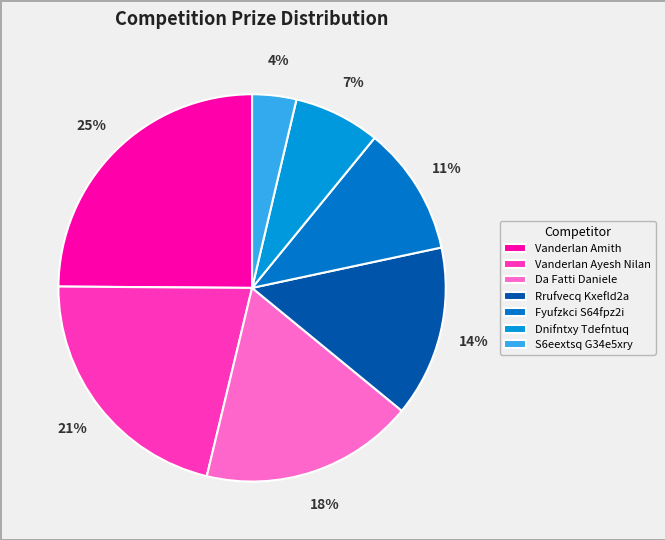

The Vanderlan Ayesh Nilan slice represents 21% of the pie. True or false?

True